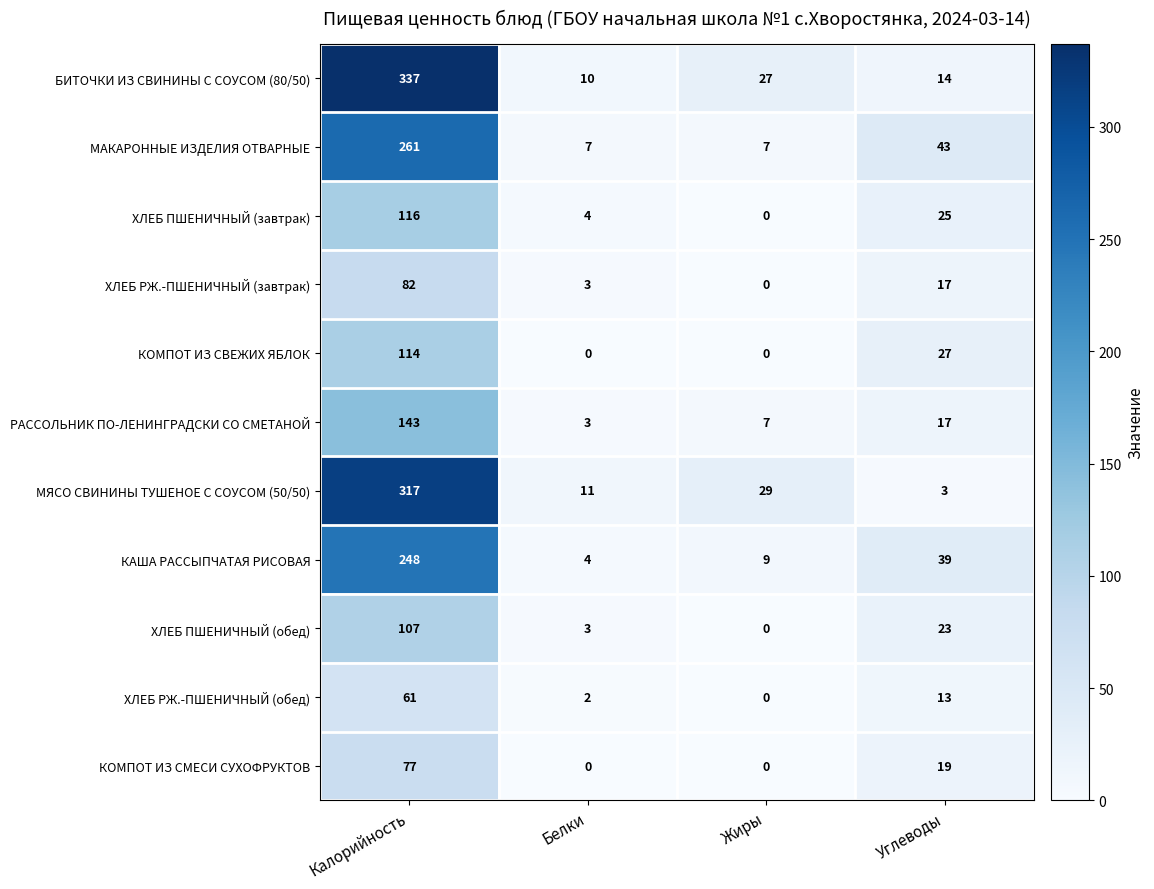

What is the sum of the БИТОЧКИ ИЗ СВИНИНЫ С СОУСОМ (80/50) values at Жиры and Калорийность?

364